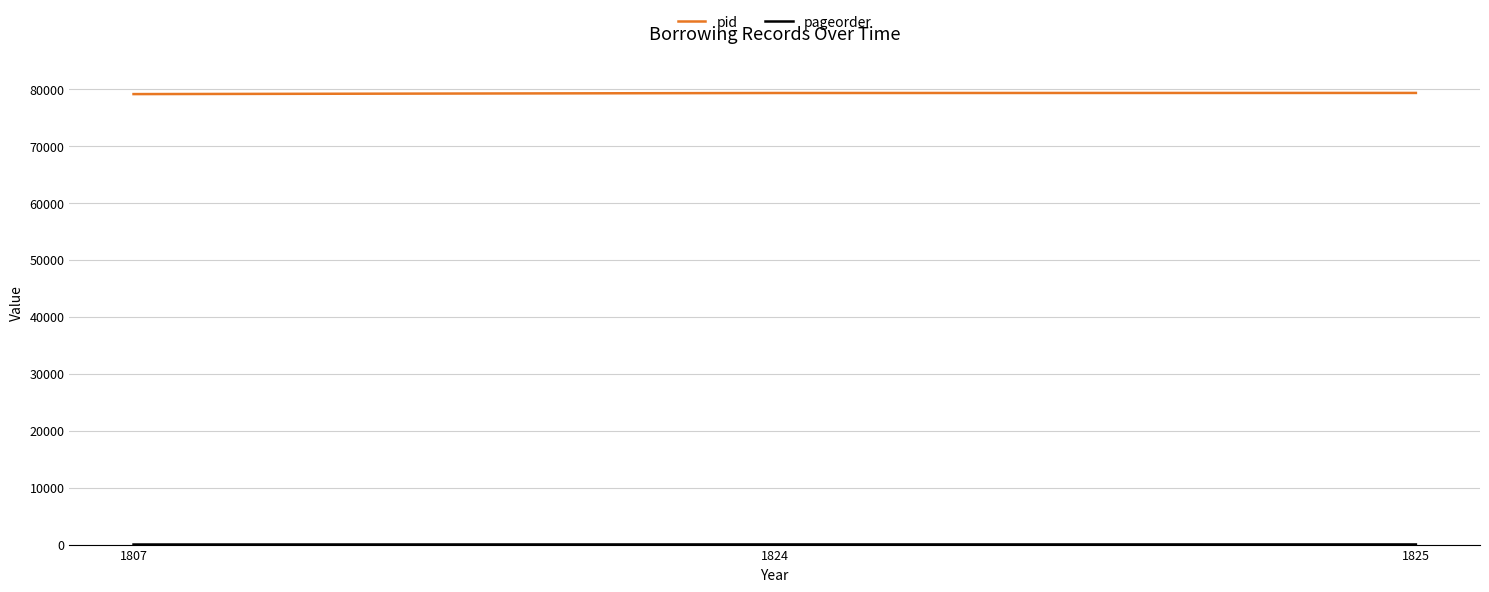

What is the maximum value for pid?

79305